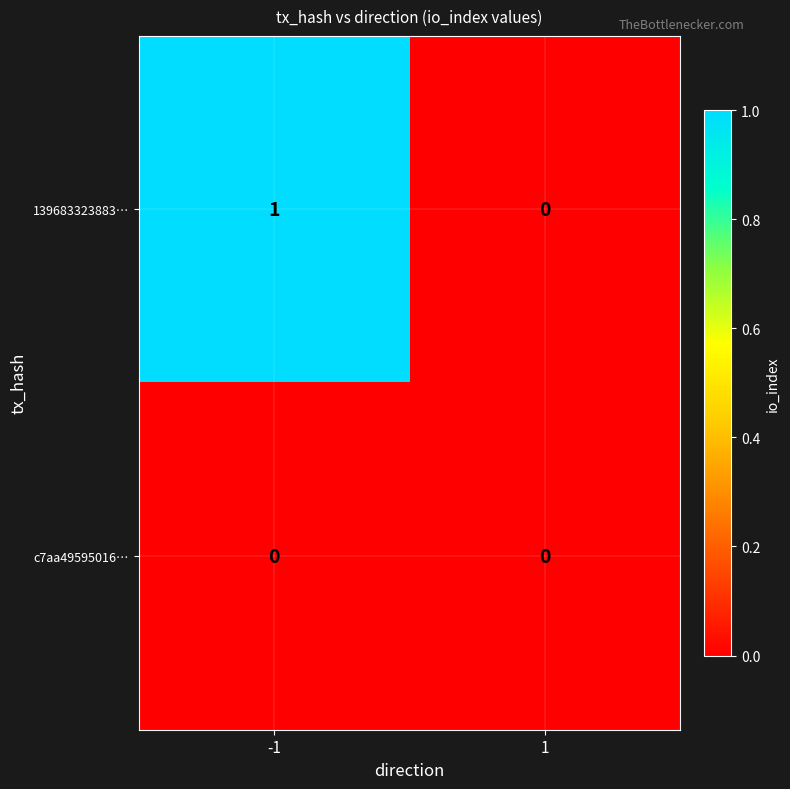

At which category is the sum across all series the highest?

-1